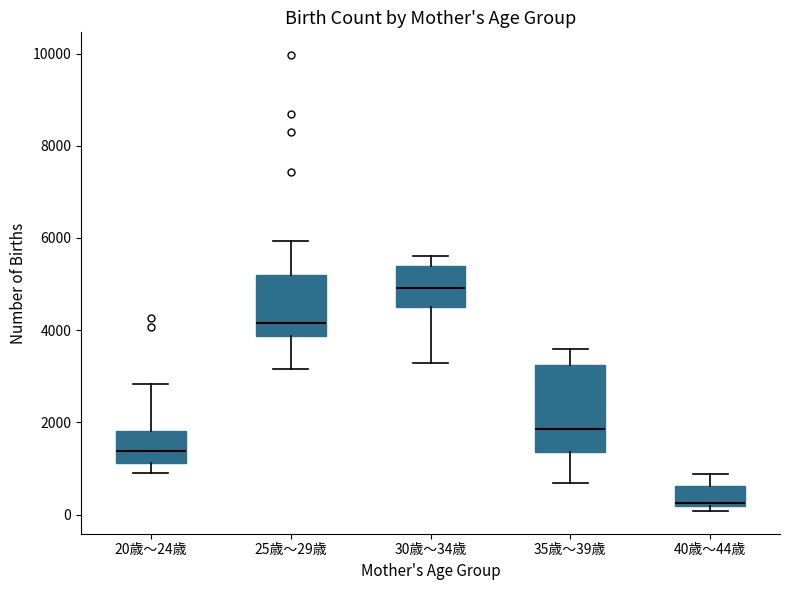

Where is the lower edge of the box for 20歳～24歳 on the y-axis? The values are not printed on the chart, so give them approximately, as read against the axis.

1200